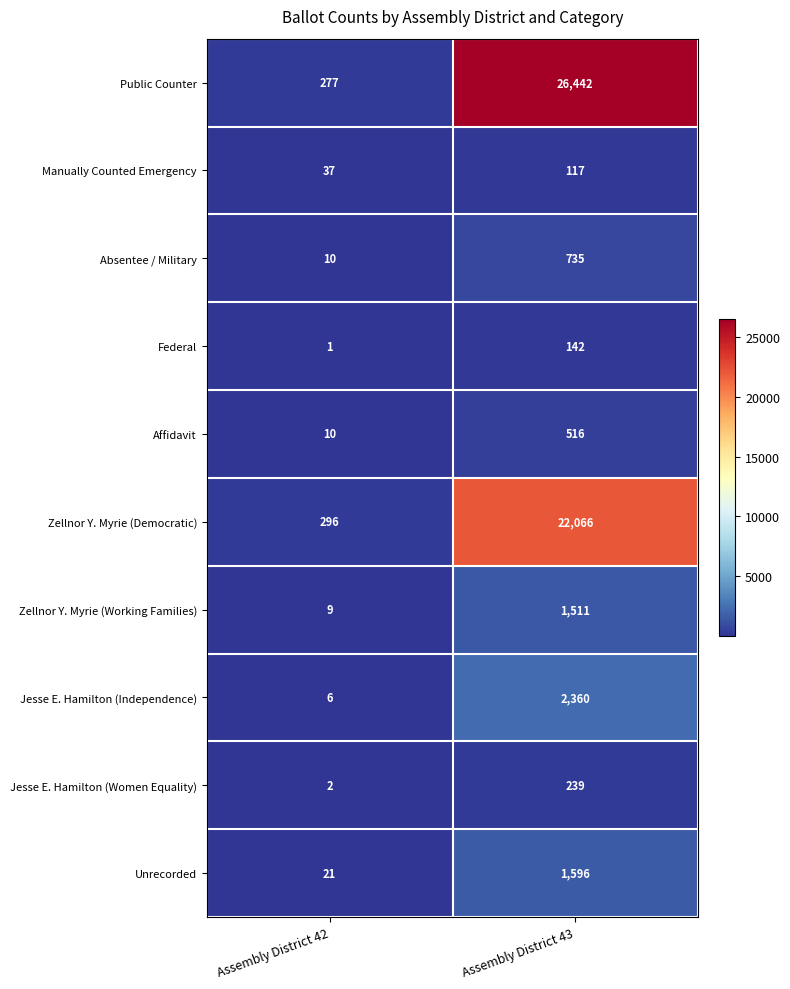

Rank the categories by Public Counter value from highest to lowest.

Assembly District 43, Assembly District 42